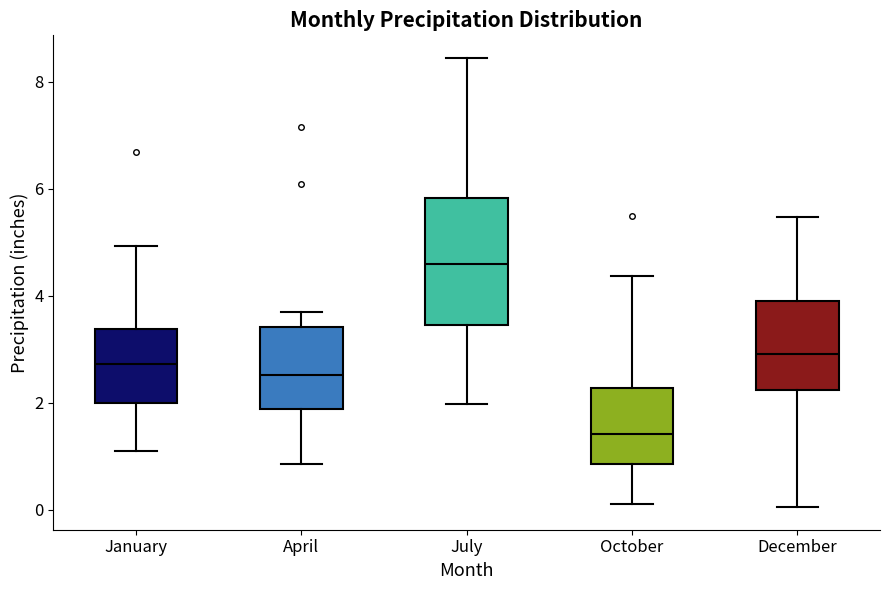

Which box is the tallest, from its lower edge to its upper edge?

July